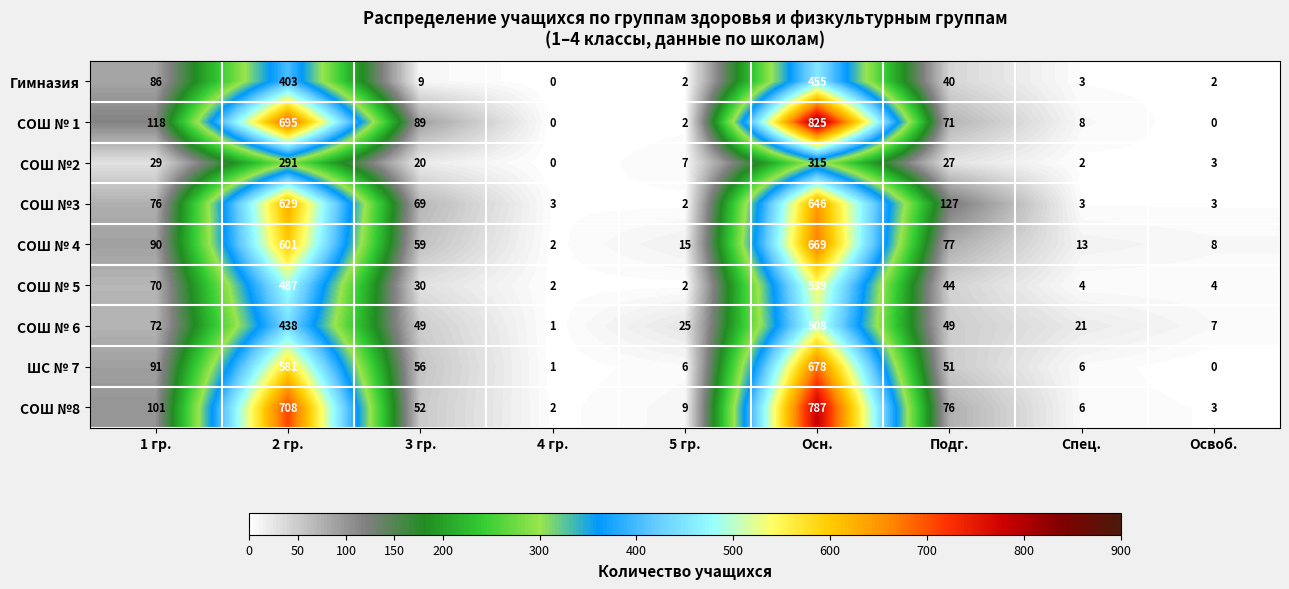

Rank the categories by СОШ № 4 value from lowest to highest.

4 гр., Освоб., Спец., 5 гр., 3 гр., Подг., 1 гр., 2 гр., Осн.